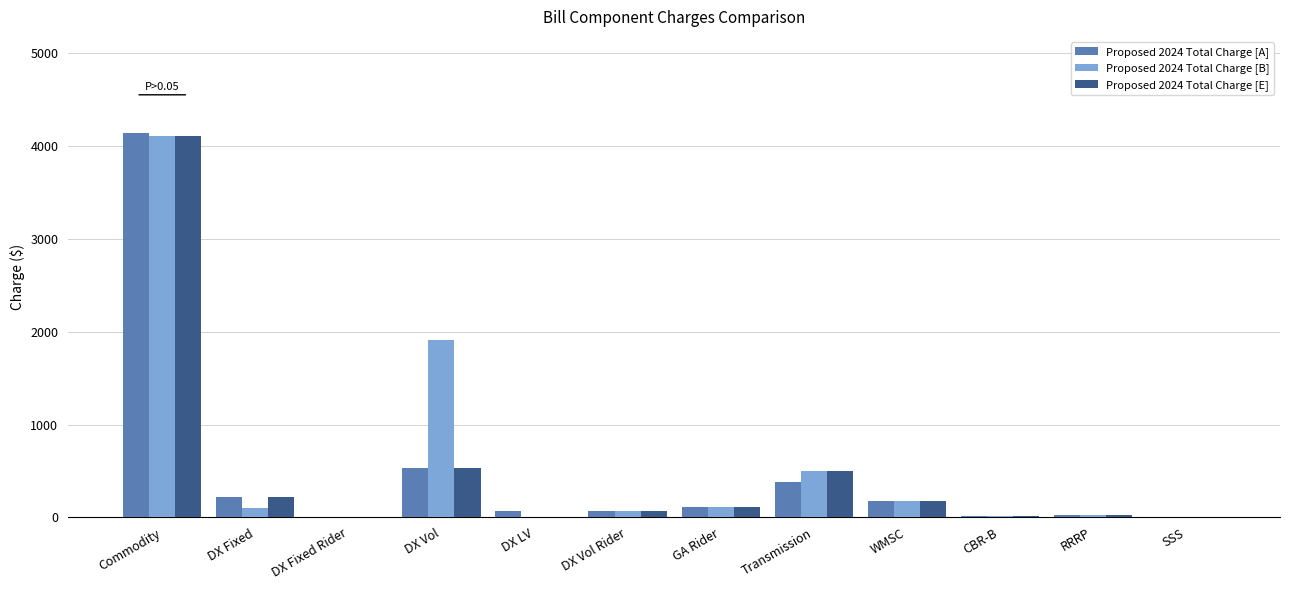

What is the sum of all Proposed 2024 Total Charge [A] values?

5737.1